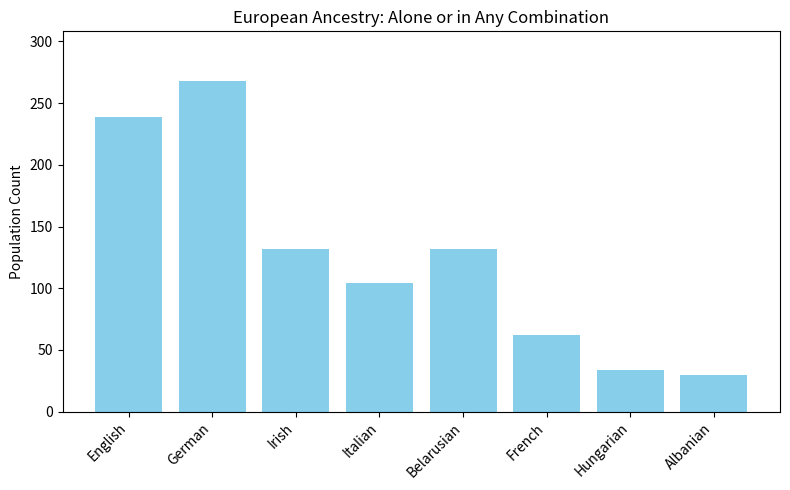

The chart shows a value of 316 at English. True or false?

False